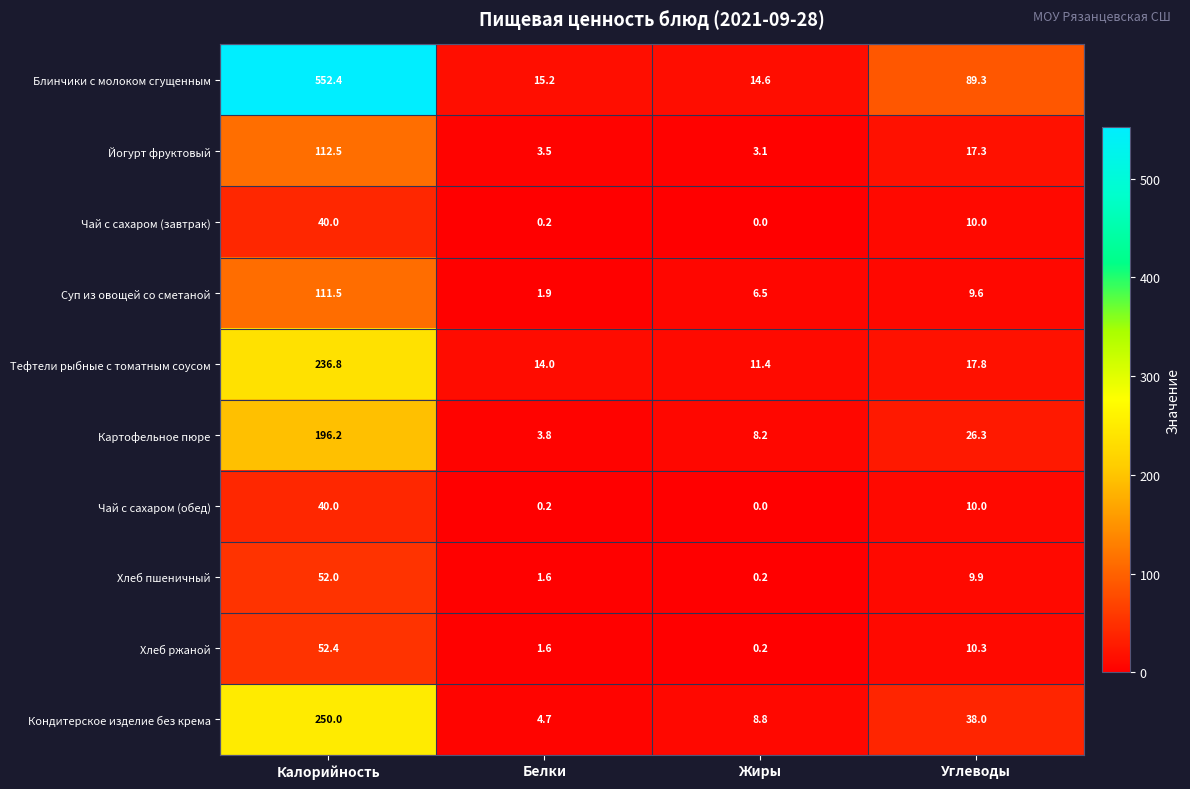

What is the greatest value displayed?

552.4